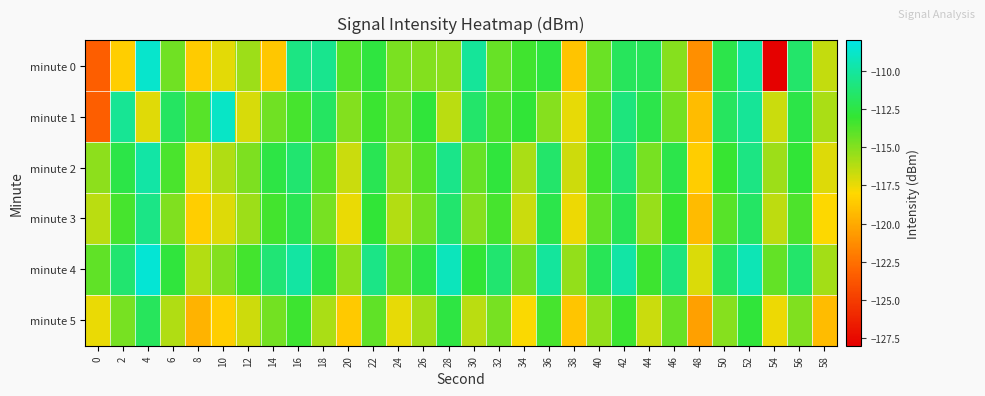

At which category is the sum across all series the highest?

52